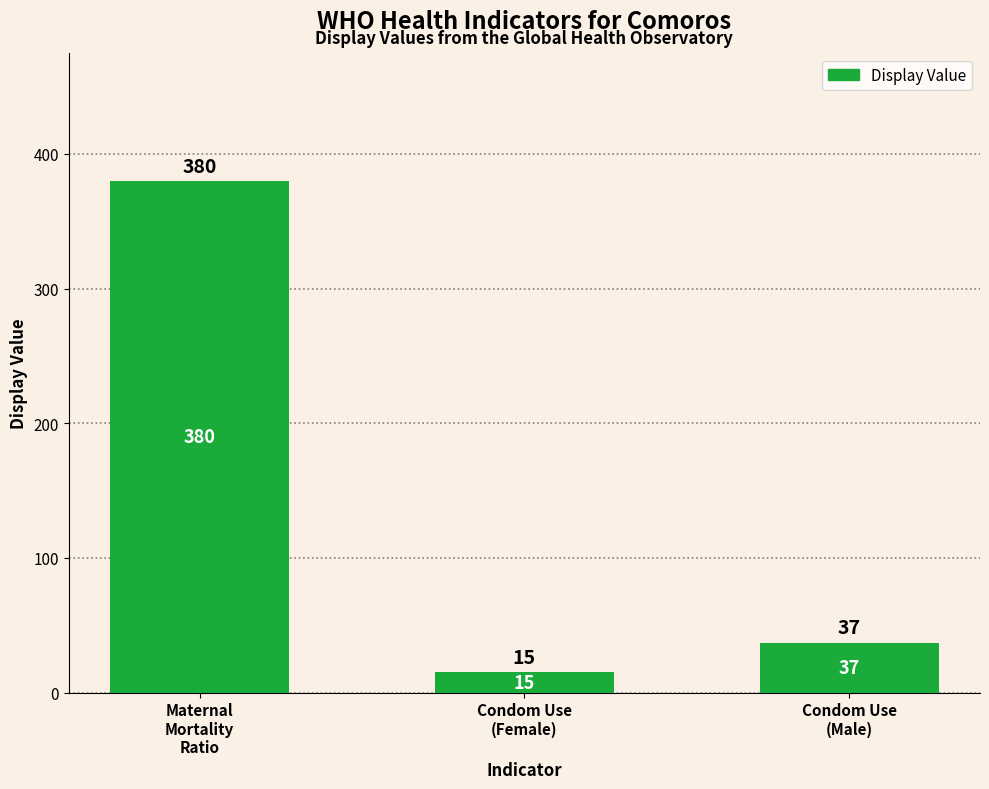

Where is the data nearest to the value 197?

Condom Use
(Male)